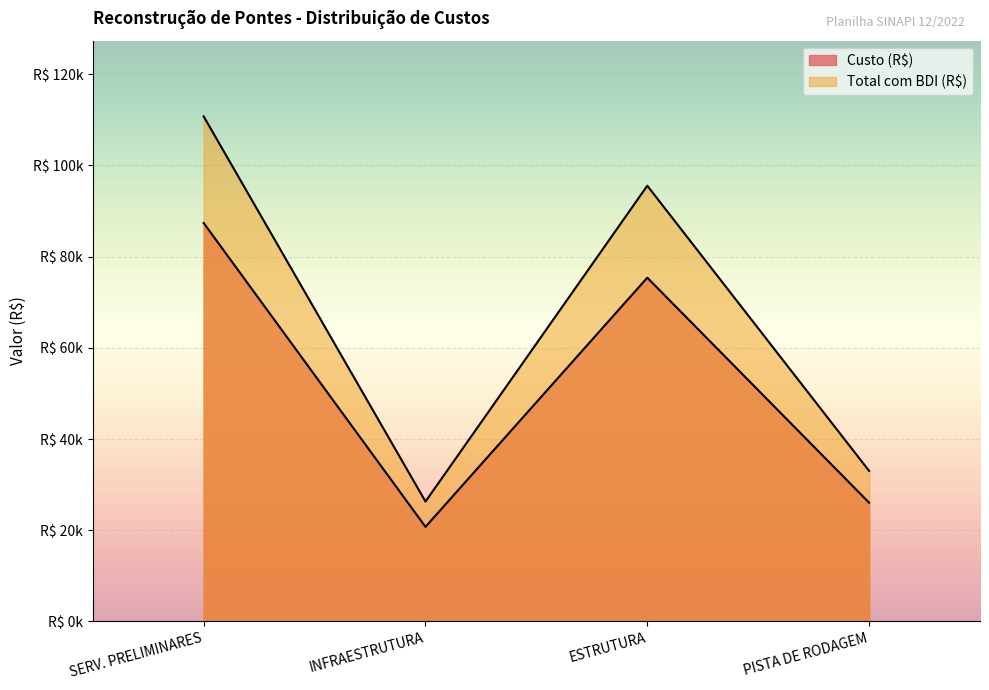

True or false: Total com BDI (R$) has more than 0 interior local peaks.

True